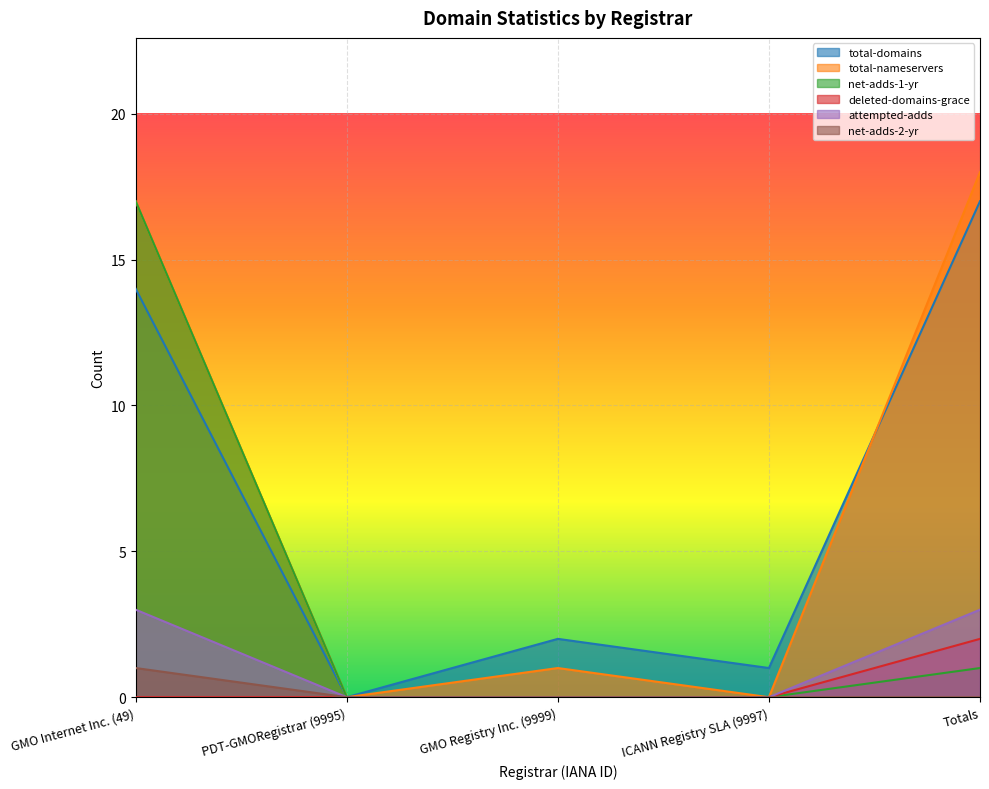

What is the total value across all series at Totals?

41